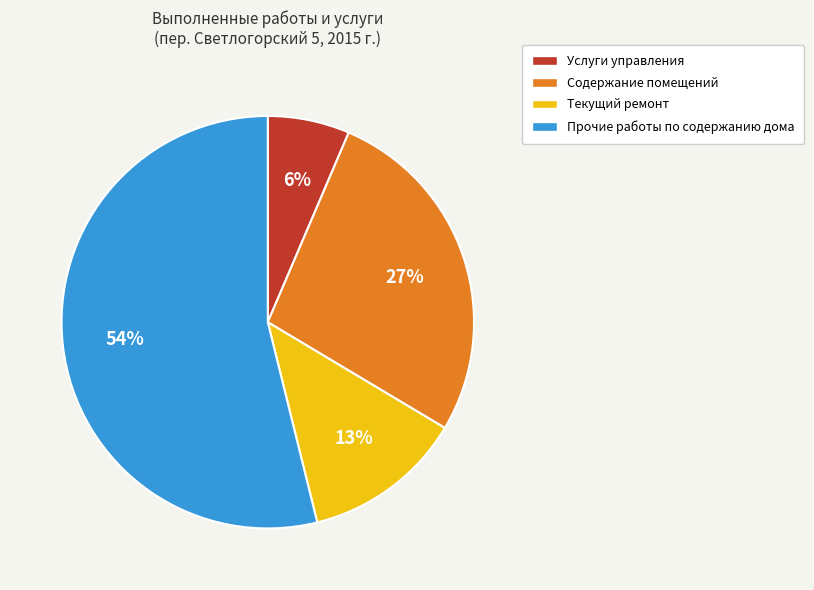

Is the sum of Услуги управления and Содержание помещений greater than half?

No